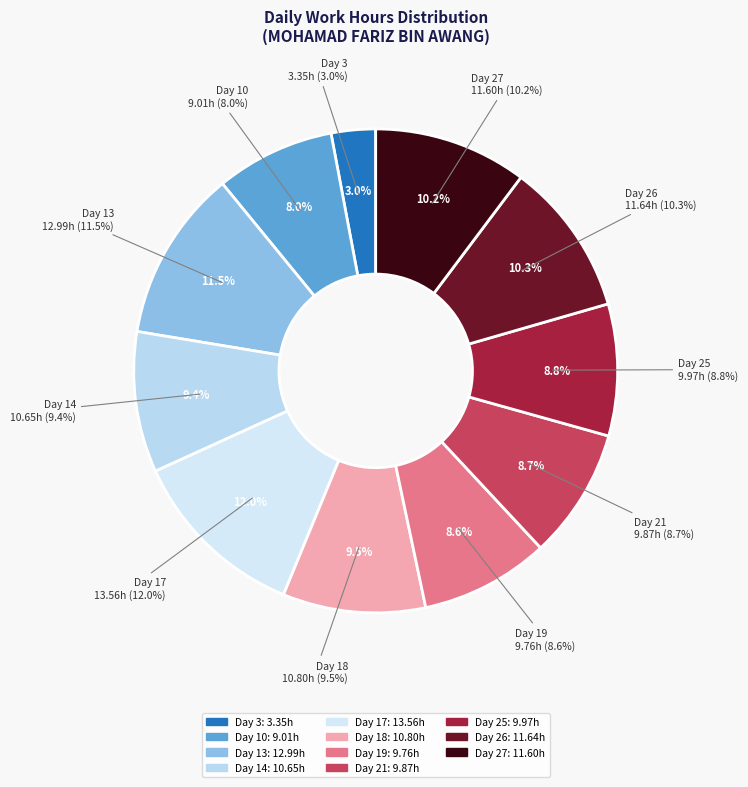

Is it true that Day 10 is 8% of the pie?

True